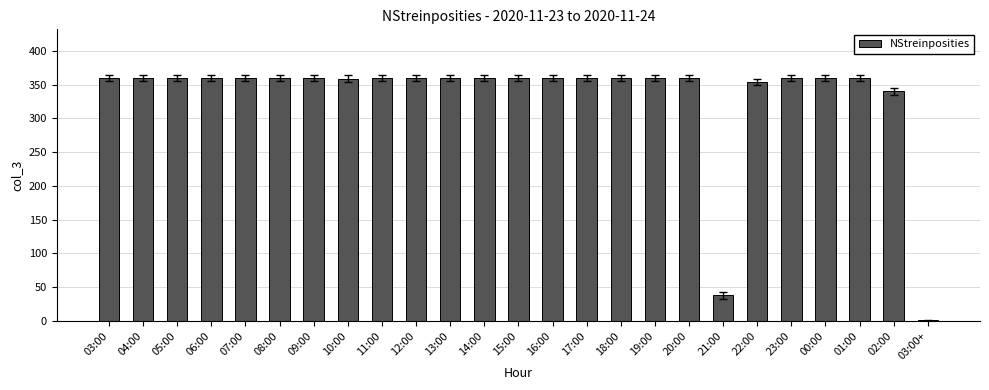

What is the maximum value shown in the chart?

360